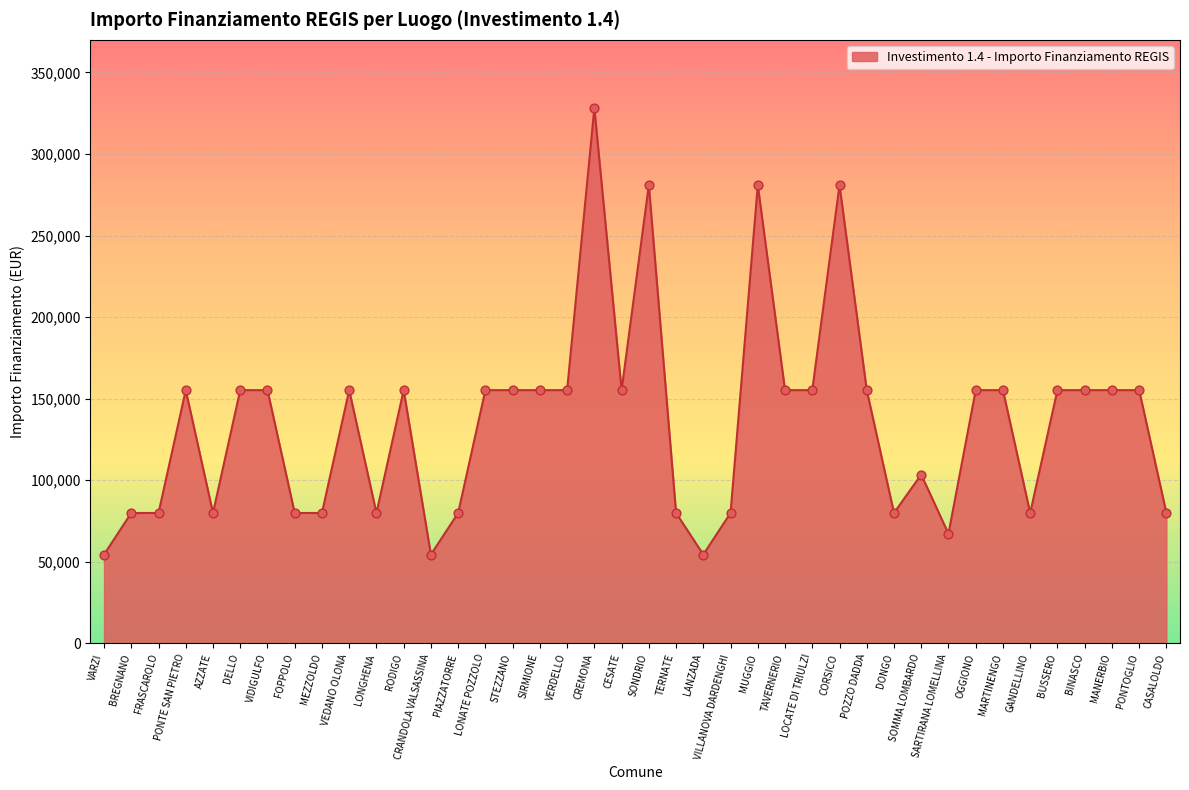

Approximately how many times larger is the value at OGGIONO compared to DONGO?

1.9